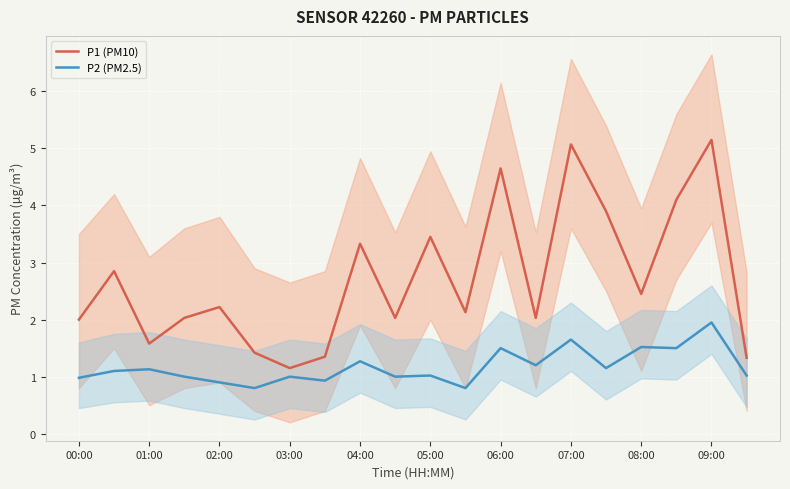

Count the number of categories in the chart.

20